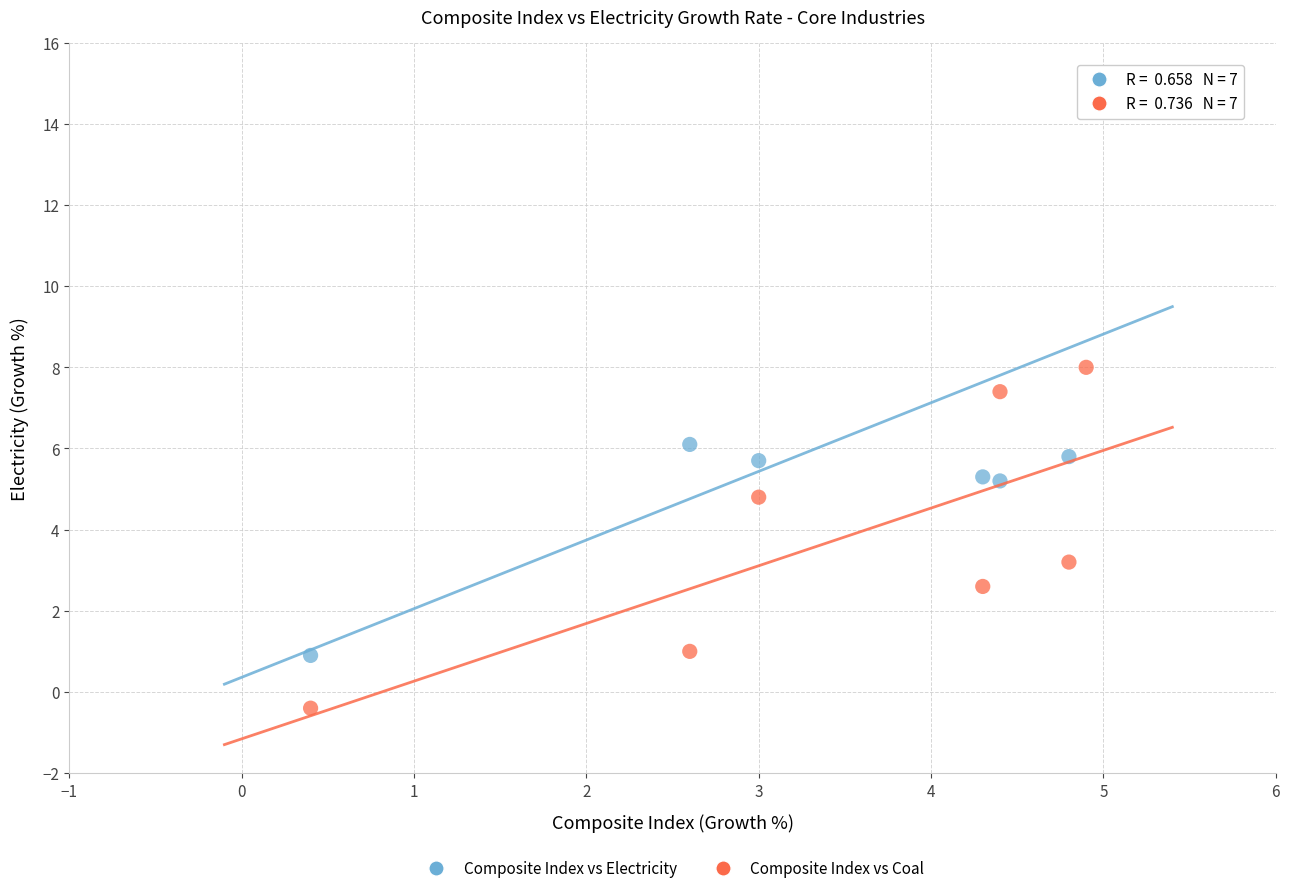

Across all data points, what is the range of Y values (max minus min)?

15.2